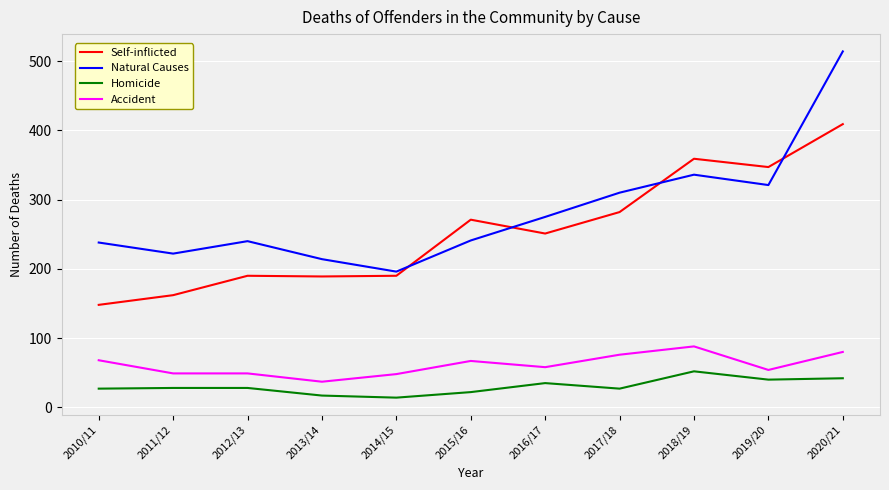

What is the greatest value displayed?

514